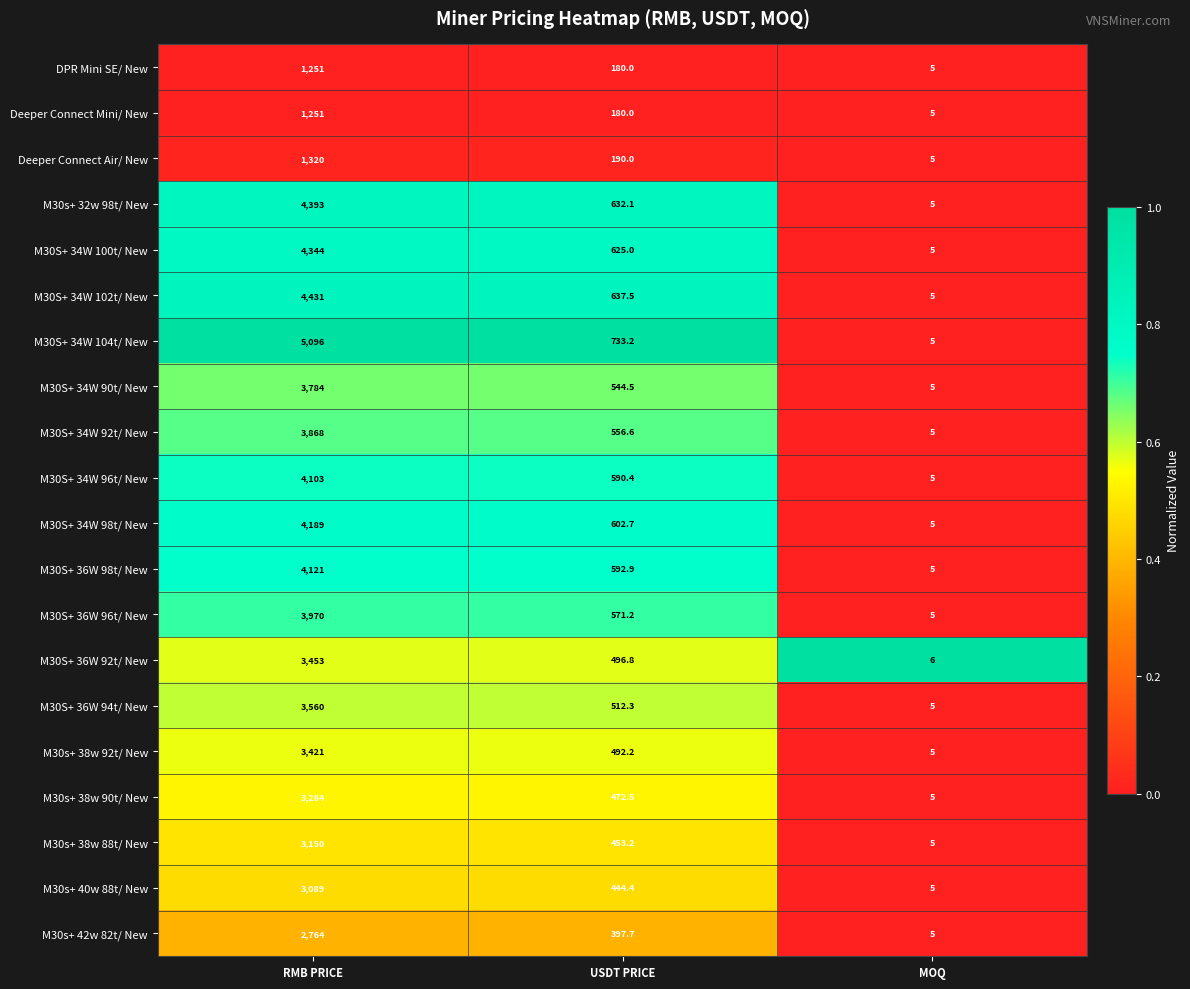

At which category is the sum across all series the highest?

RMB PRICE